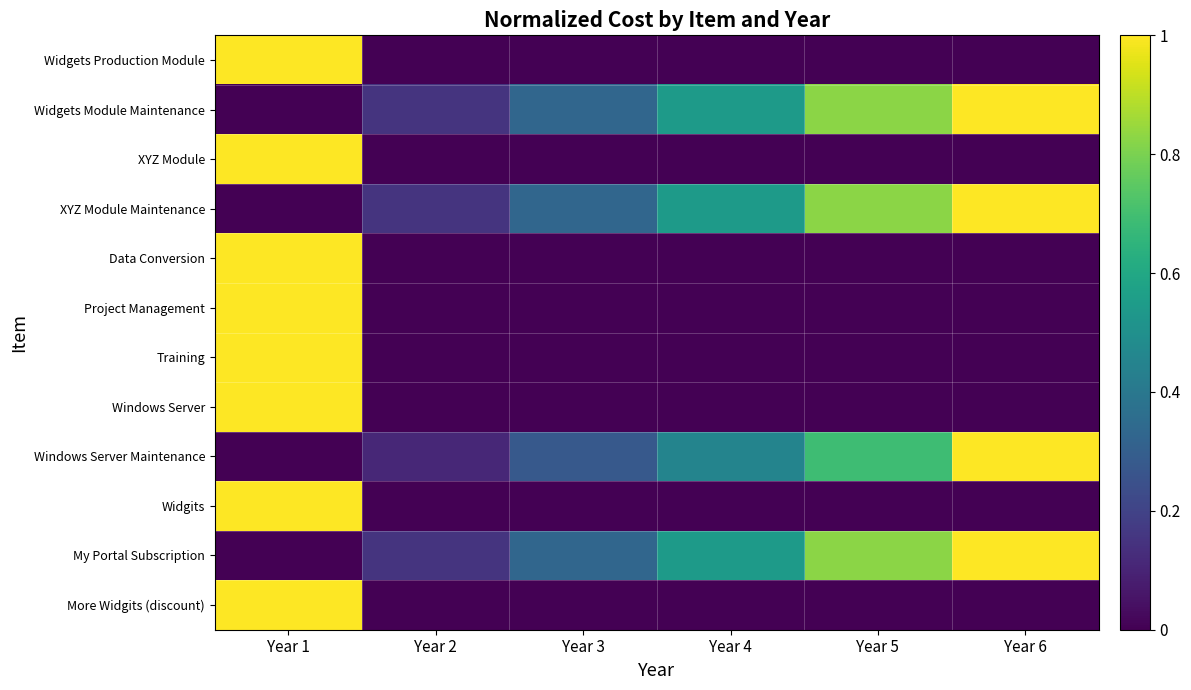

Reading right to left, extract all data points from this chart.

Widgets Production Module: Year 6=0.0	Year 5=0.0	Year 4=0.0	Year 3=0.0	Year 2=0.0	Year 1=1.0
Widgets Module Maintenance: Year 6=1.0	Year 5=0.8	Year 4=0.5	Year 3=0.3	Year 2=0.2	Year 1=0.0
XYZ Module: Year 6=0.0	Year 5=0.0	Year 4=0.0	Year 3=0.0	Year 2=0.0	Year 1=1.0
XYZ Module Maintenance: Year 6=1.0	Year 5=0.8	Year 4=0.5	Year 3=0.3	Year 2=0.2	Year 1=0.0
Data Conversion: Year 6=0.0	Year 5=0.0	Year 4=0.0	Year 3=0.0	Year 2=0.0	Year 1=1.0
Project Management: Year 6=0.0	Year 5=0.0	Year 4=0.0	Year 3=0.0	Year 2=0.0	Year 1=1.0
Training: Year 6=0.0	Year 5=0.0	Year 4=0.0	Year 3=0.0	Year 2=0.0	Year 1=1.0
Windows Server: Year 6=0.0	Year 5=0.0	Year 4=0.0	Year 3=0.0	Year 2=0.0	Year 1=1.0
Windows Server Maintenance: Year 6=1.0	Year 5=0.7	Year 4=0.5	Year 3=0.3	Year 2=0.1	Year 1=0.0
Widgits: Year 6=0.0	Year 5=0.0	Year 4=0.0	Year 3=0.0	Year 2=0.0	Year 1=1.0
My Portal Subscription: Year 6=1.0	Year 5=0.8	Year 4=0.5	Year 3=0.3	Year 2=0.2	Year 1=0.0
More Widgits (discount): Year 6=0.0	Year 5=0.0	Year 4=0.0	Year 3=0.0	Year 2=0.0	Year 1=1.0